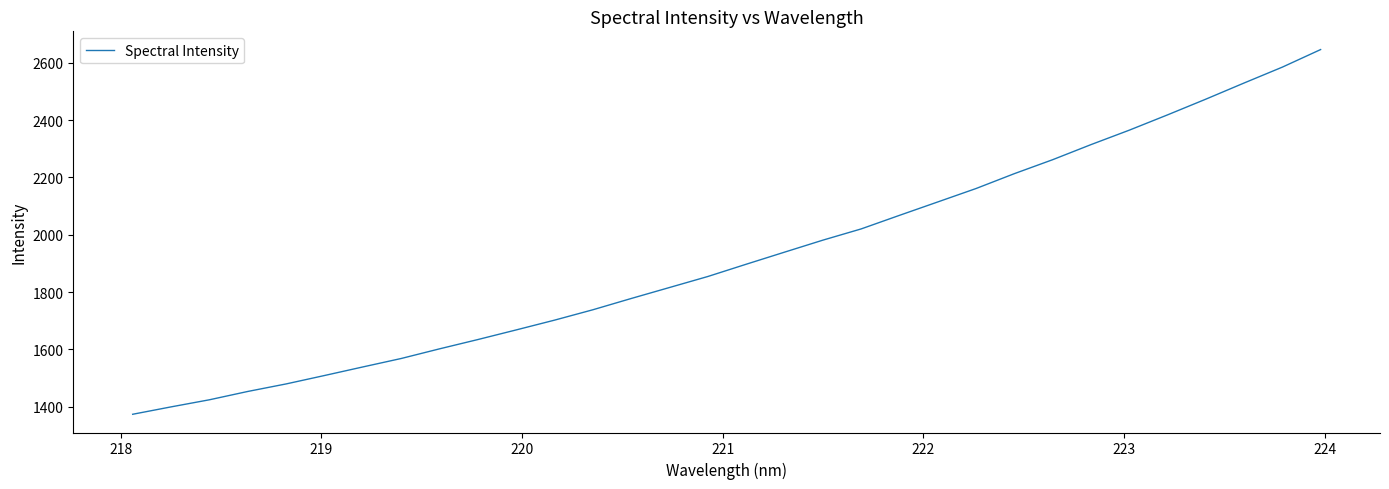

What is the difference between the maximum and minimum values?

1272.7